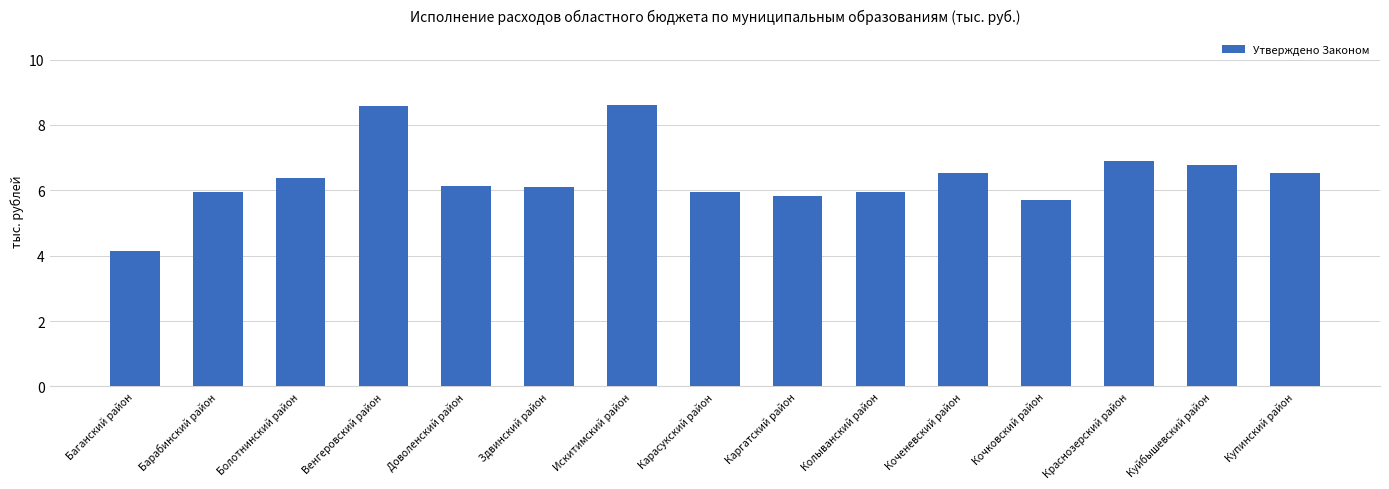

How many bars are there in total?

15